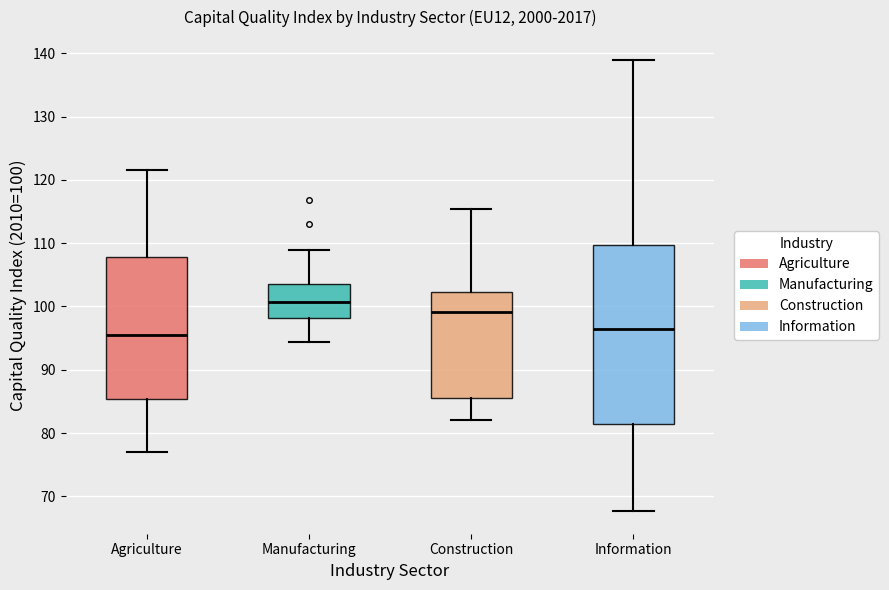

Which box's median line is the highest?

Manufacturing